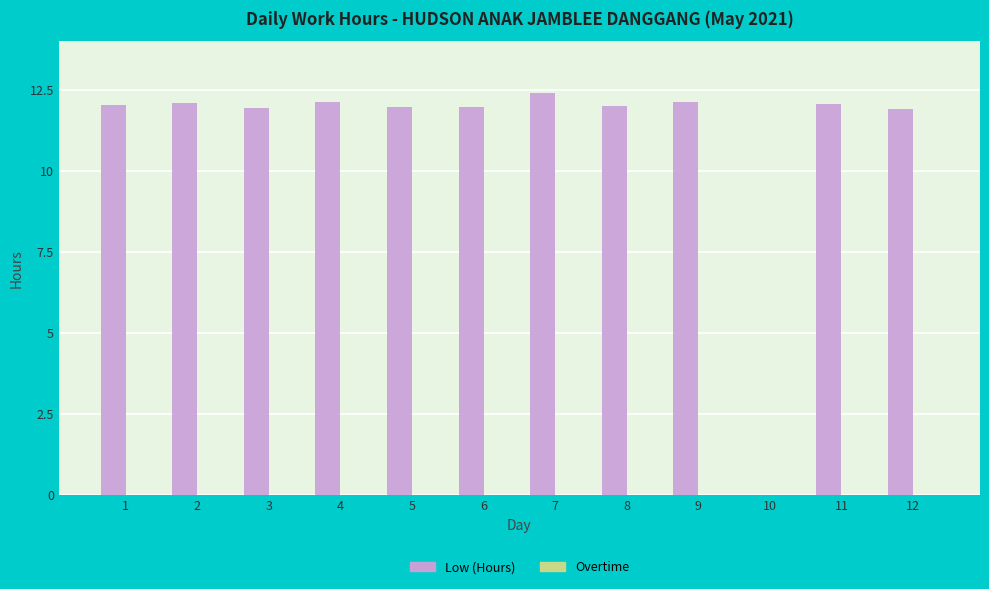

Count the number of data series in this chart.

1